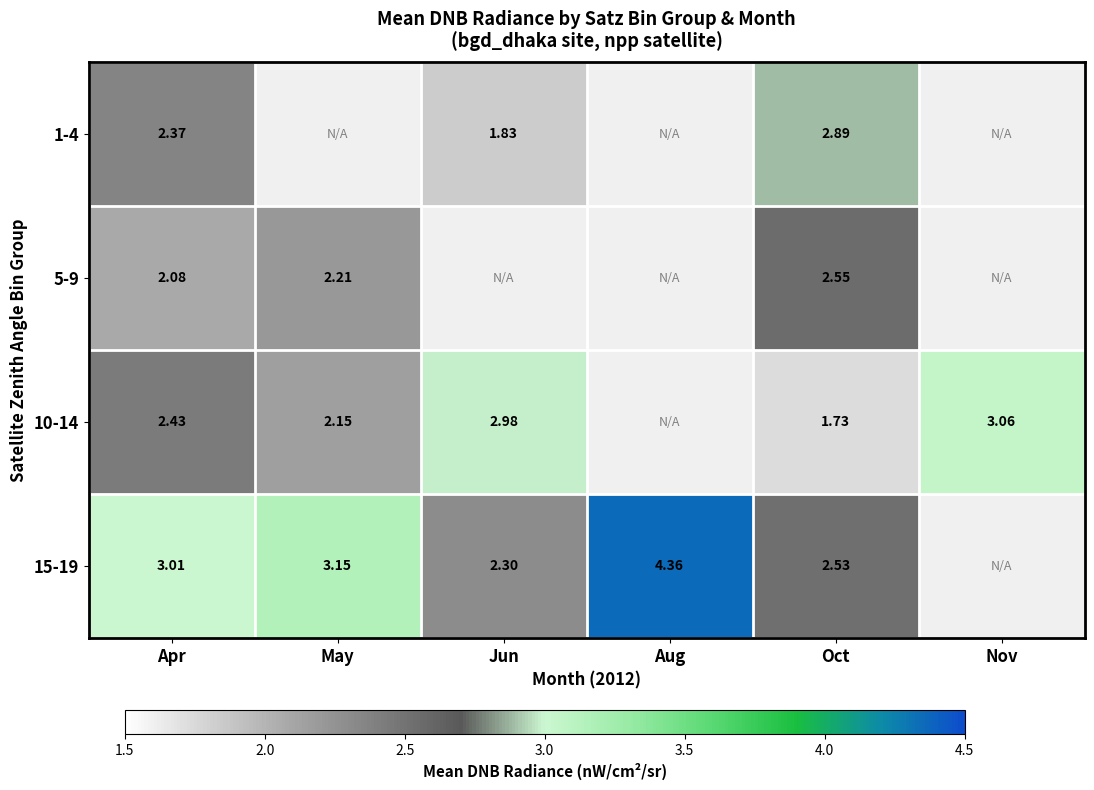

How many distinct data groups are displayed?

4